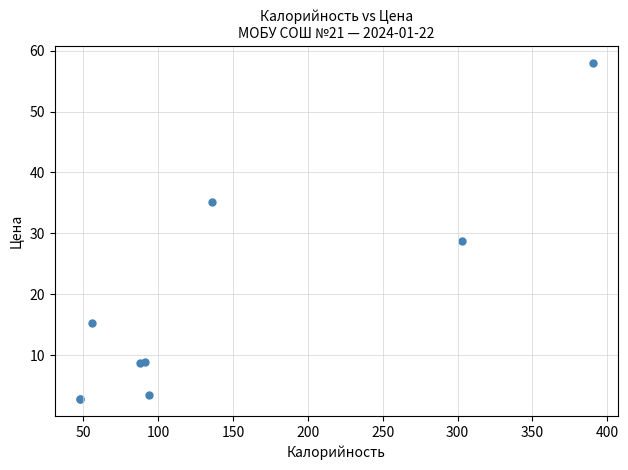

What Y value in the scatter plot is closest to 30?

28.8